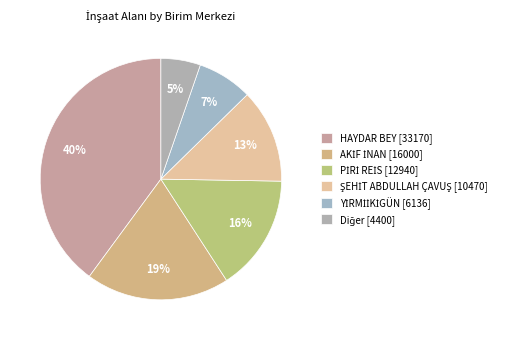

Count the number of slices in the pie.

6